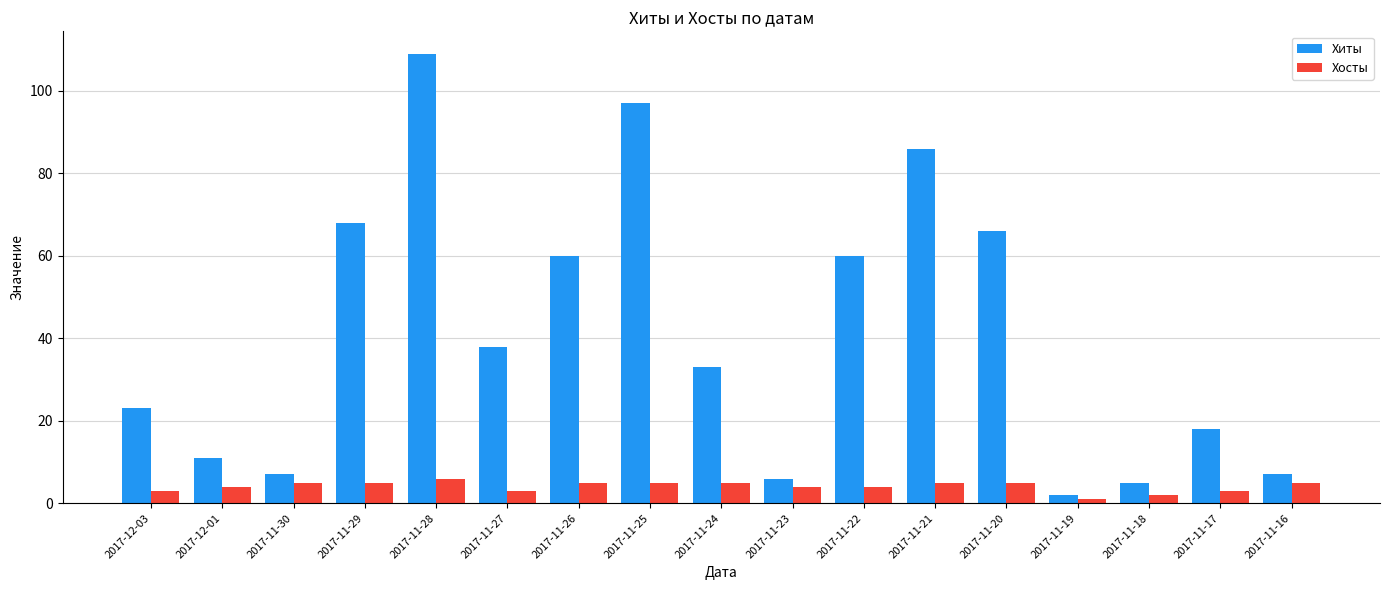

Is the value of Хиты at 2017-12-03 greater than the value of Хосты at 2017-11-27?

Yes